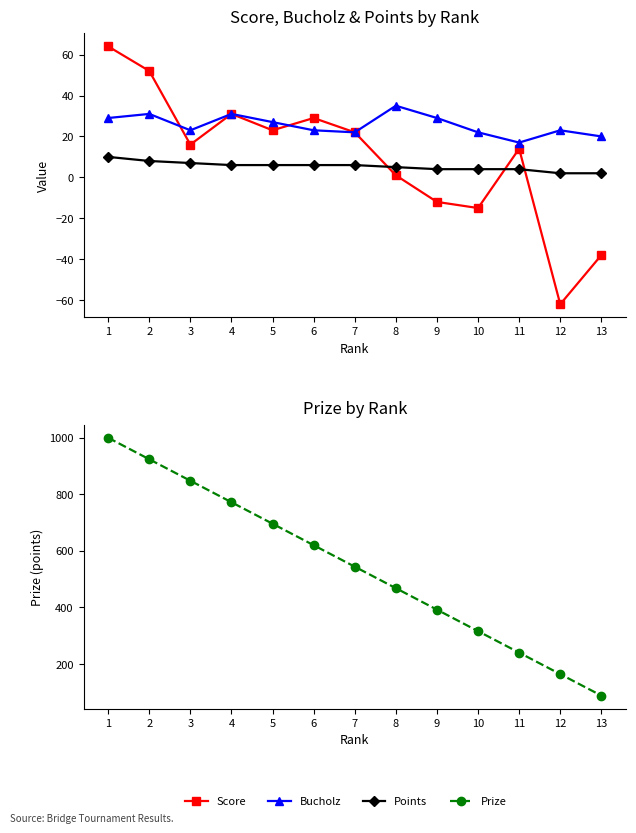

Is the value of Bucholz at 2 greater than the value of Points at 4?

Yes